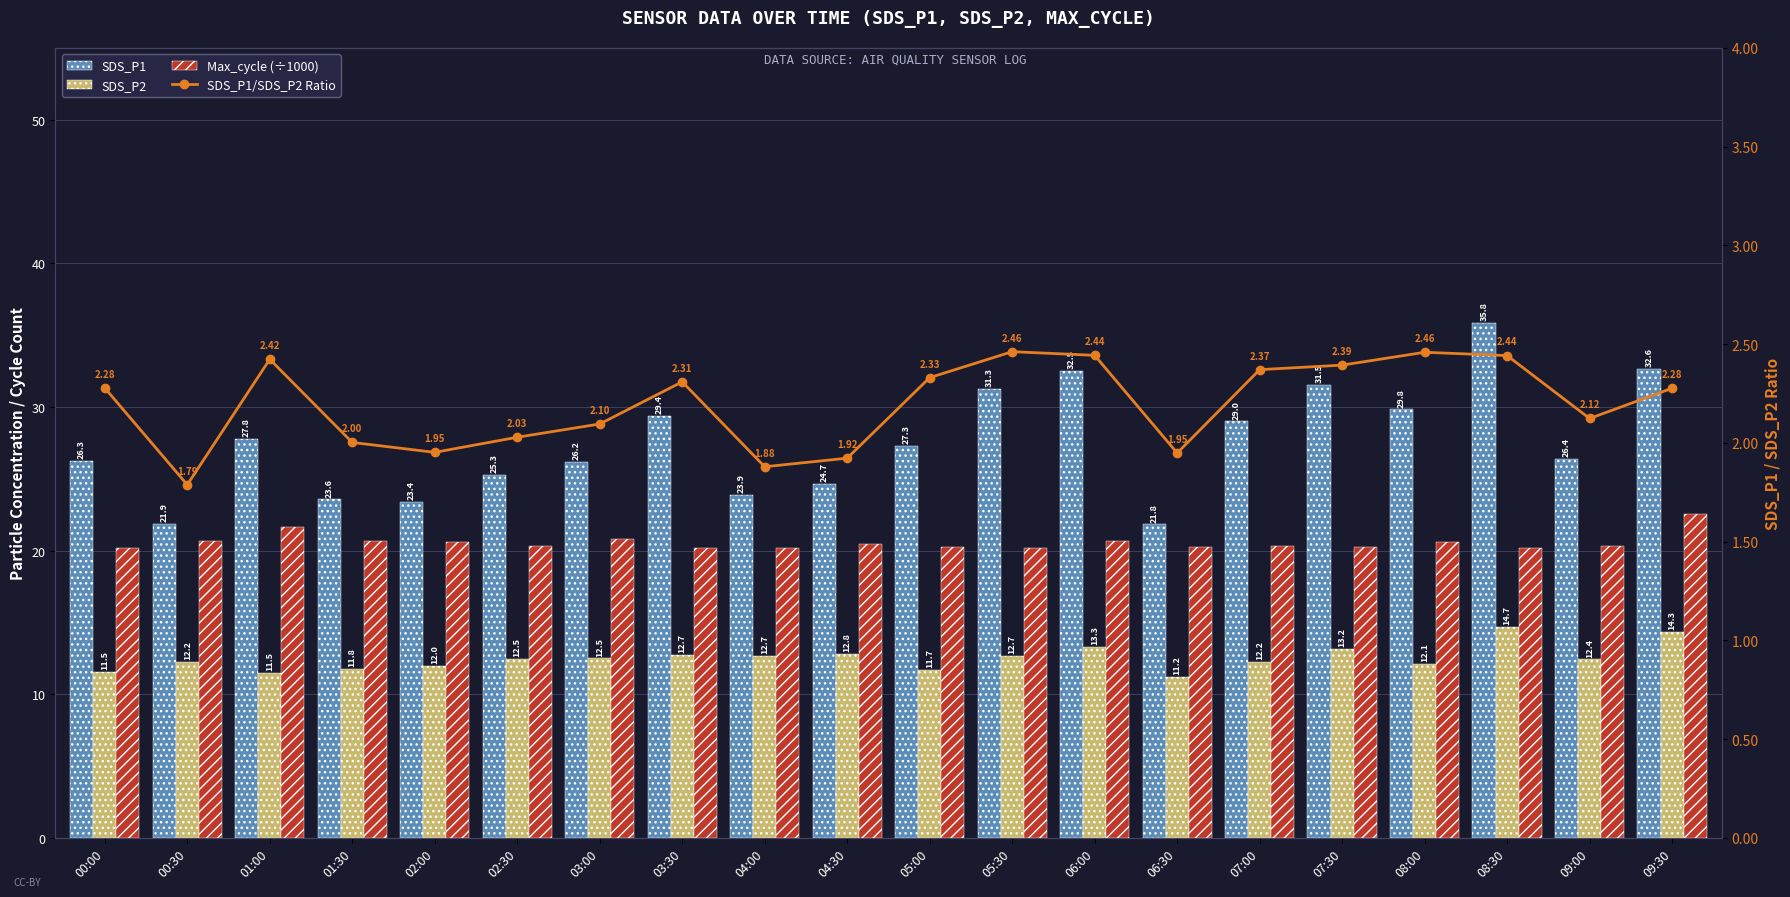

What position from the right is 05:30?

9